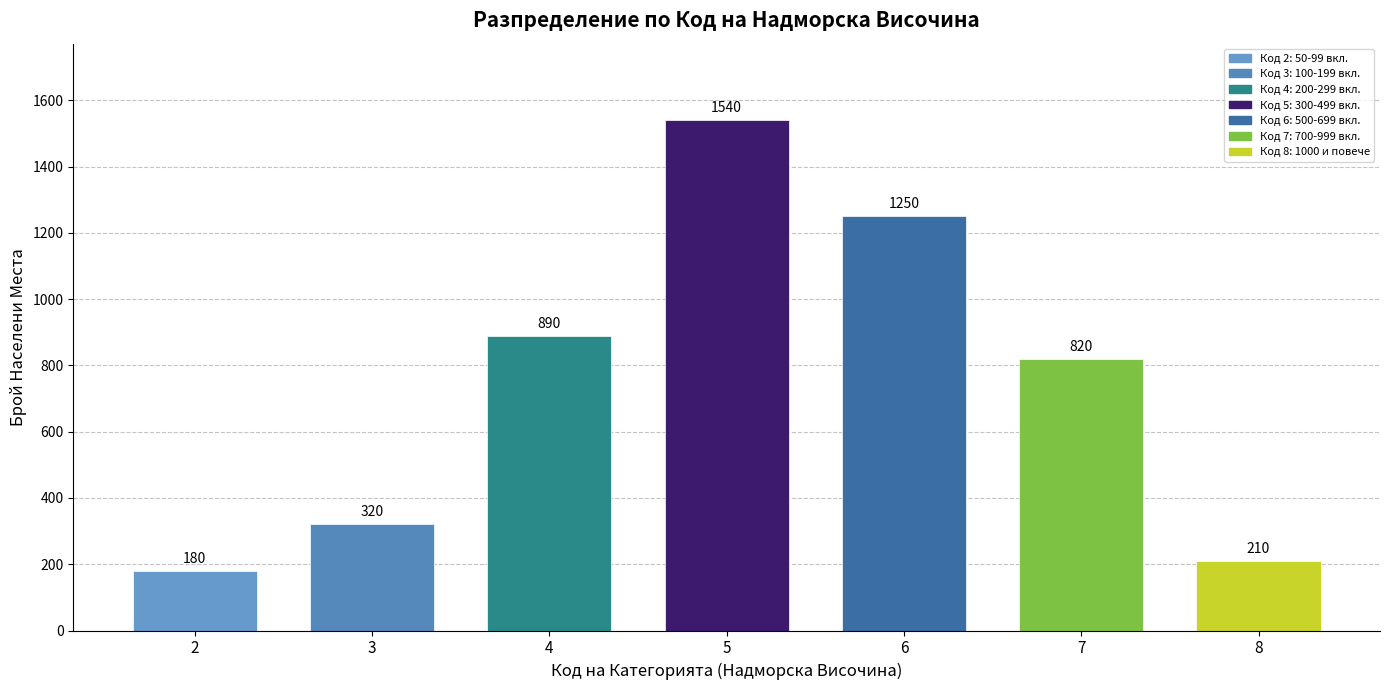

Reading left to right, what are all the values shown in this chart?

180	320	890	1540	1250	820	210